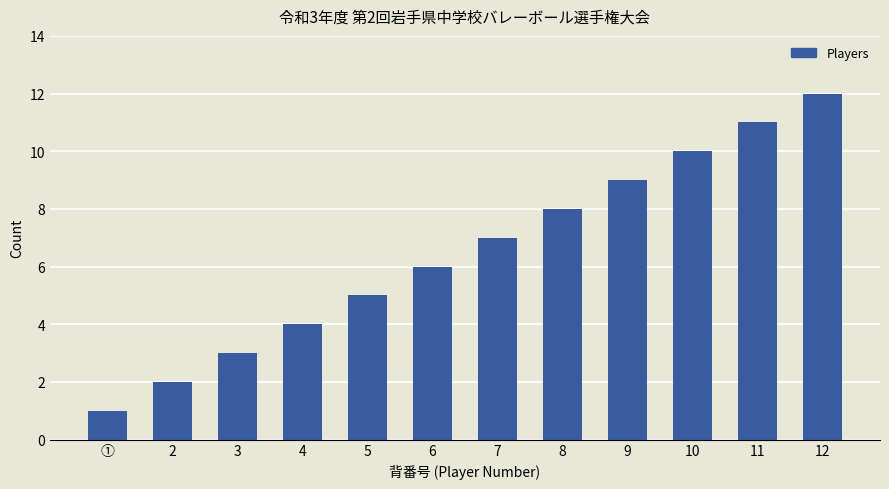

Reading left to right, extract all data points from this chart.

1	2	3	4	5	6	7	8	9	10	11	12